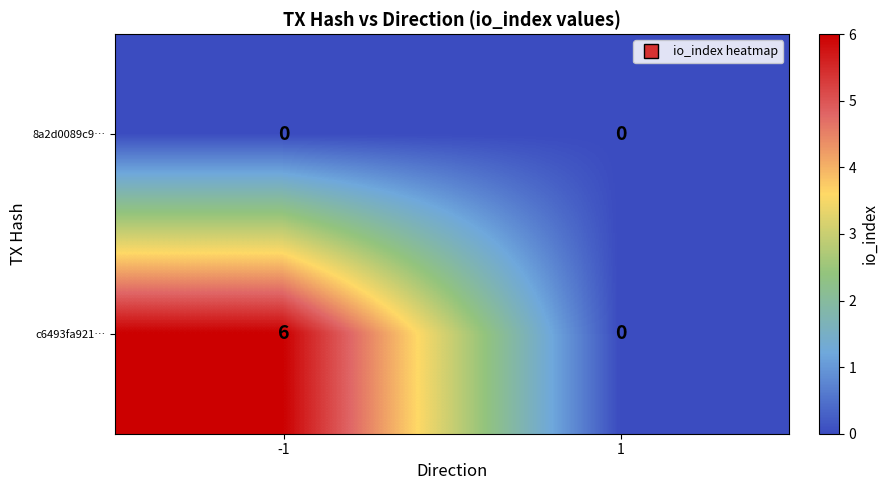

What is the total value across all series at -1?

6